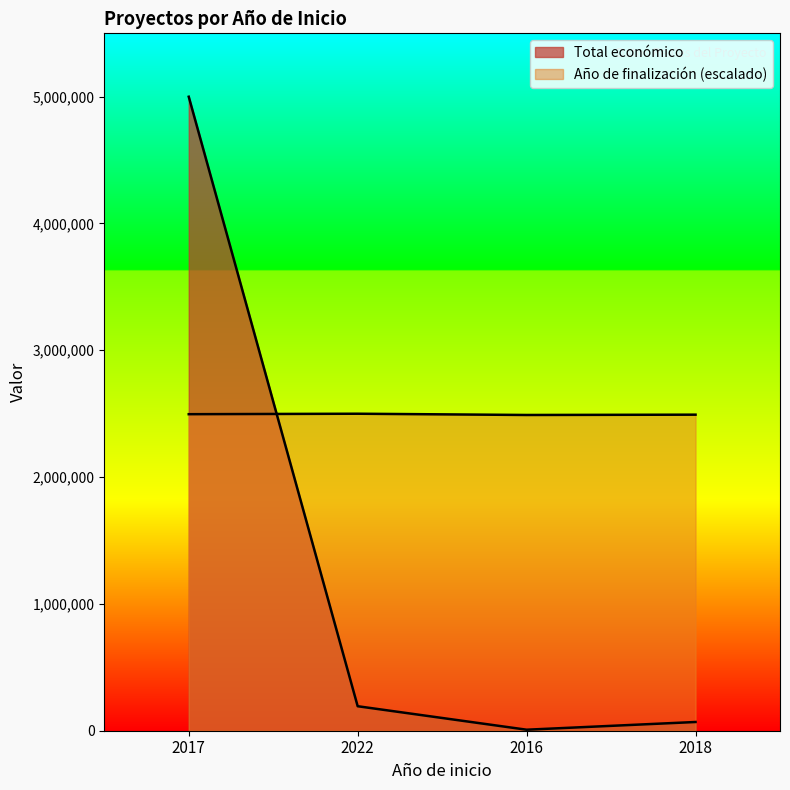

Where is the first local minimum for Año de finalización?

2016